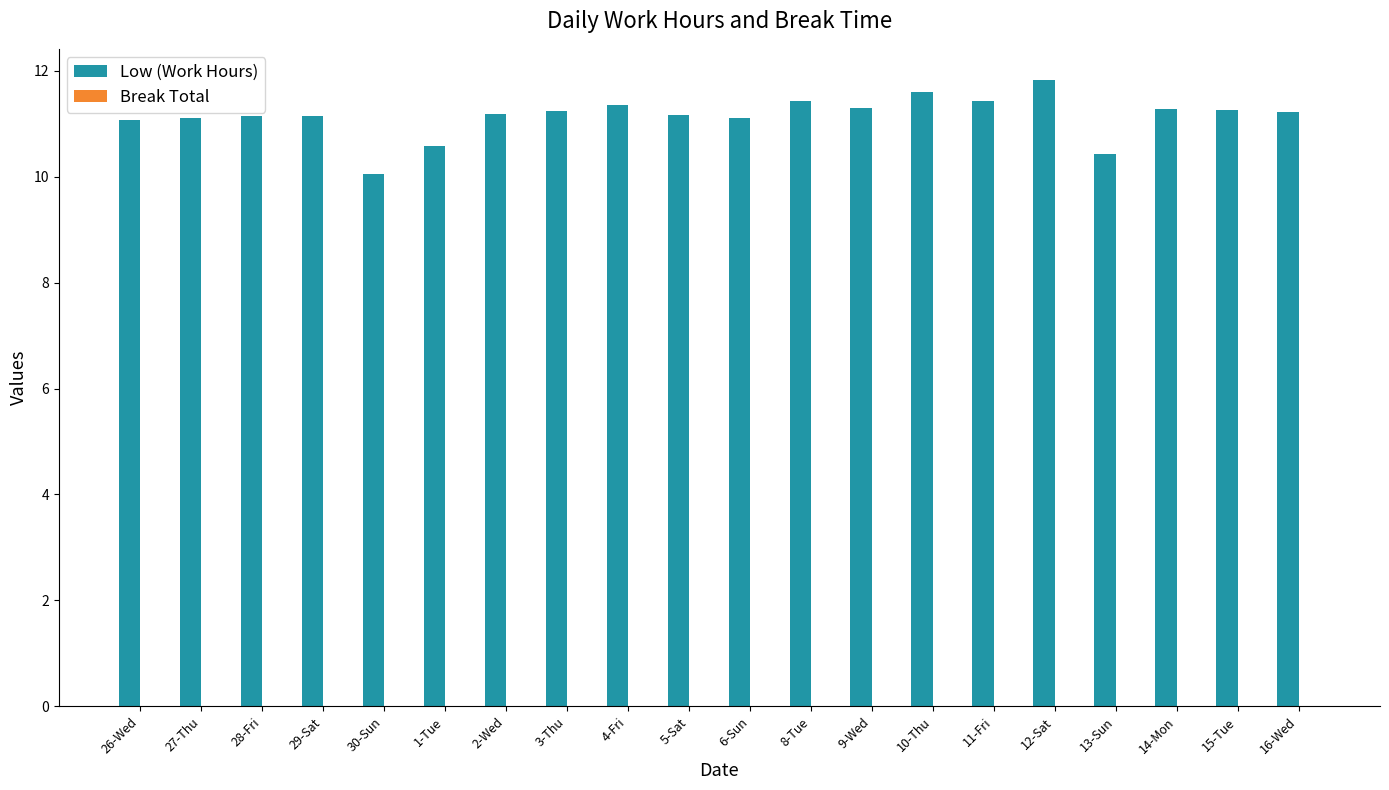

What position from the right is 15-Tue?

2